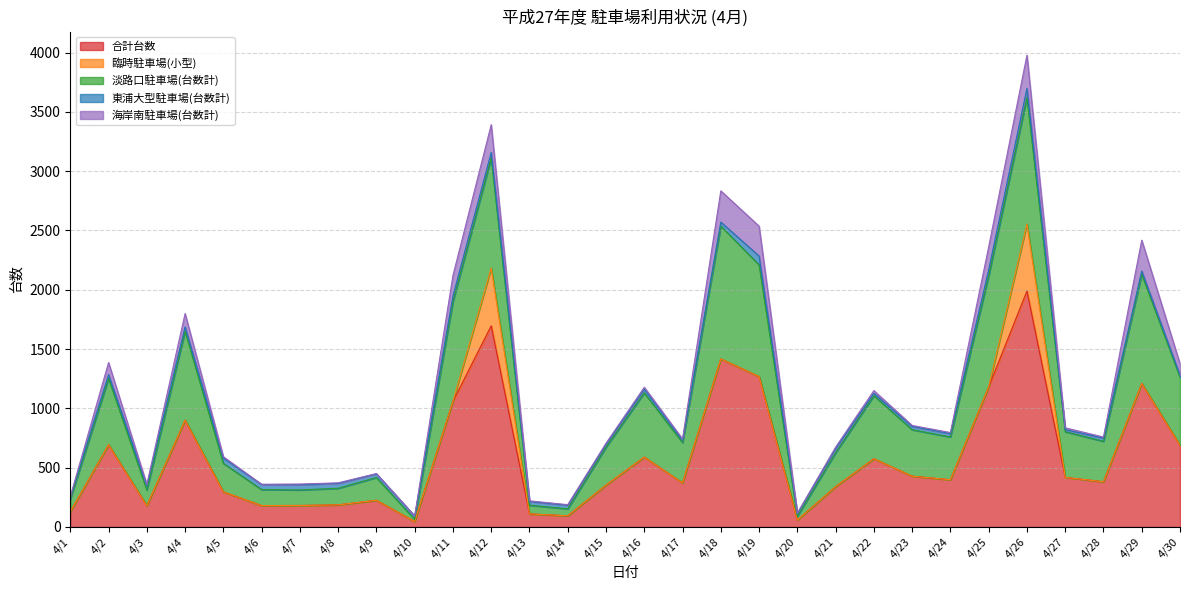

Which category has the lowest value across all series?

4/1